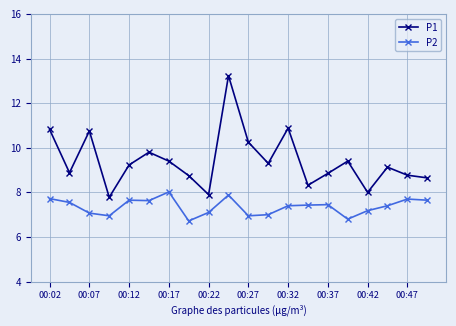

Rank the series by their average value, from lowest to highest.

P2, P1